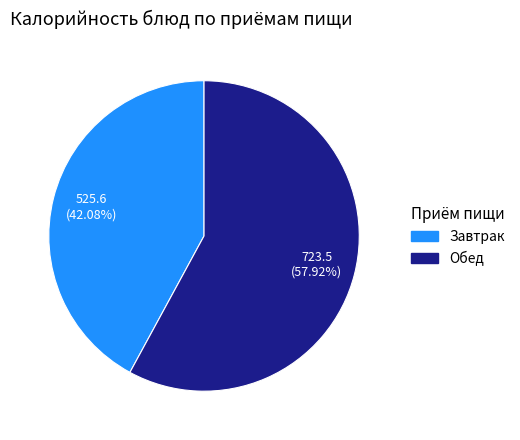

To the nearest percent, what is the average slice percentage?

50%